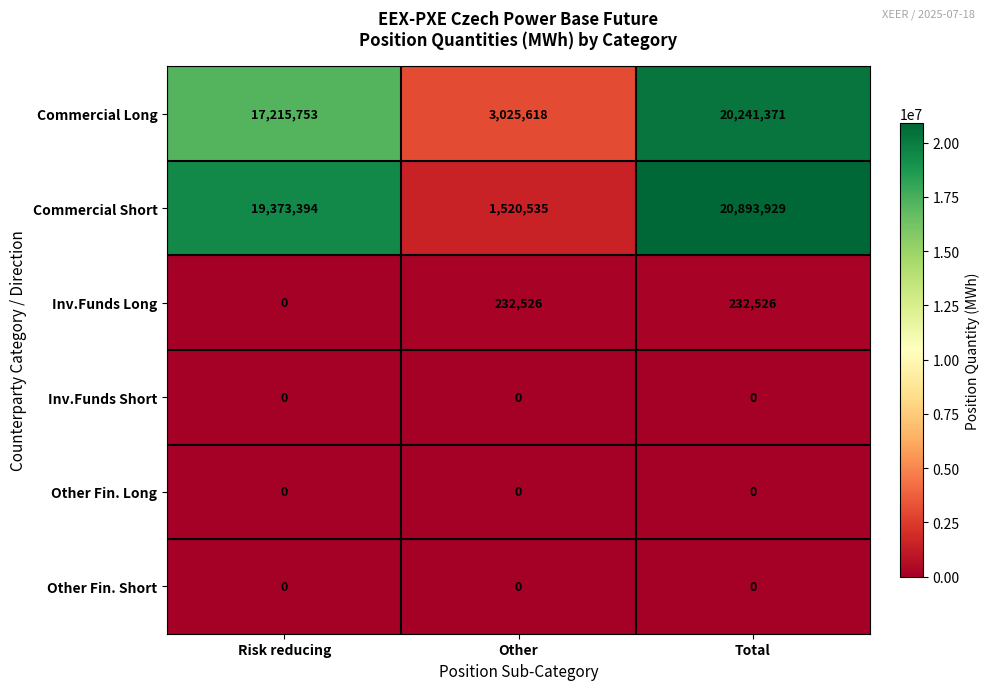

What is the maximum value for Commercial Long?

20241371